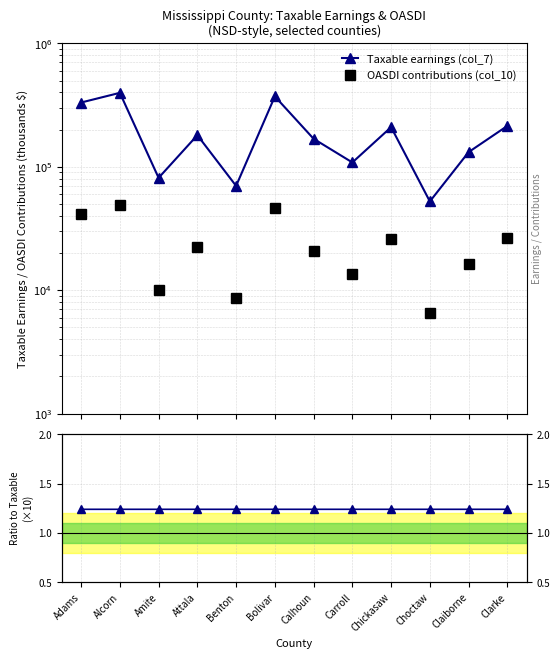

Between Carroll and Claiborne, which series saw the biggest shift?

Taxable earnings (col_7)